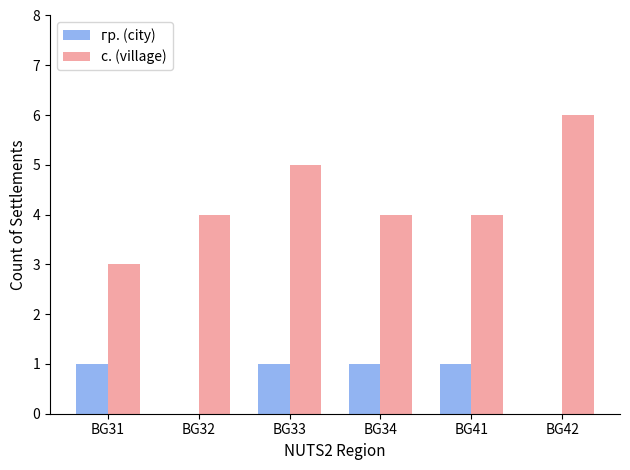

Read the с. (village) value at BG32.

4